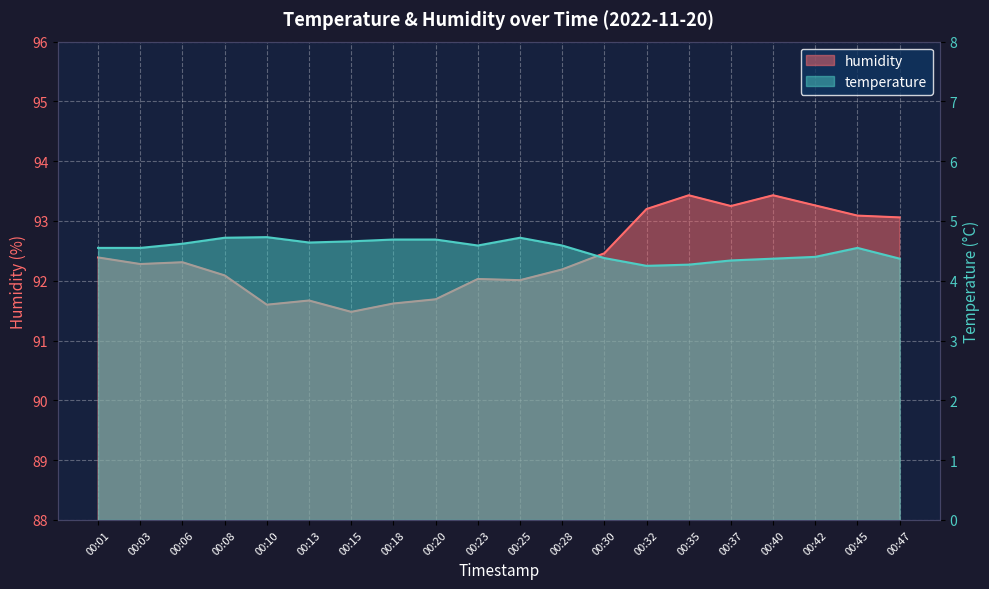

Which category has the highest value in the humidity series?

00:35